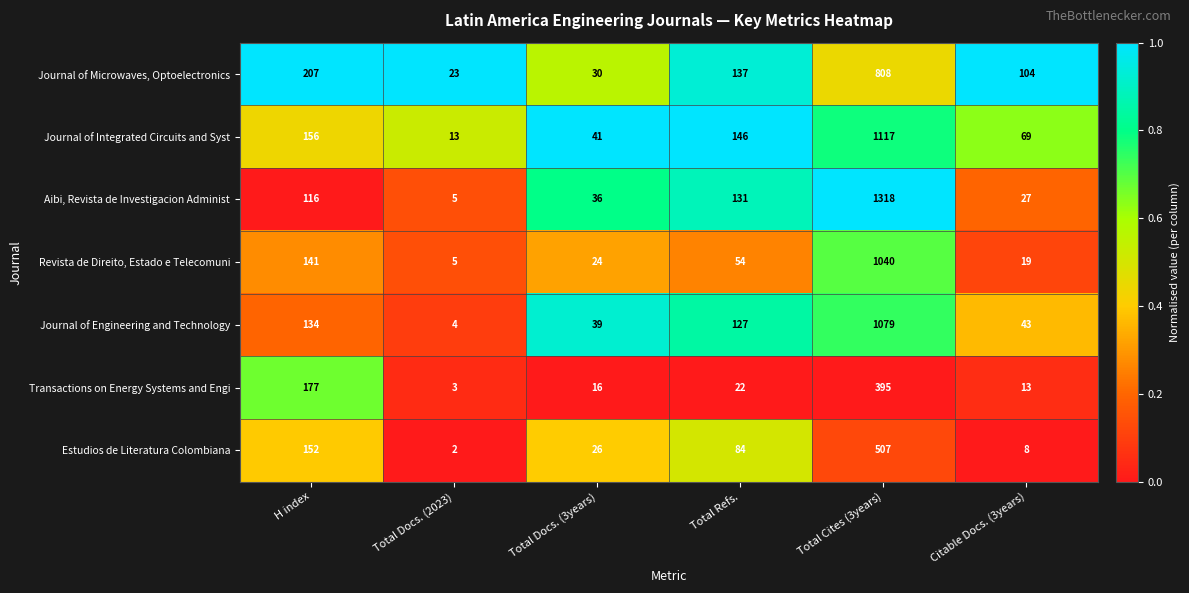

The Journal of Integrated Circuits and Syst series shows 146 at Total Refs.. True or false?

True